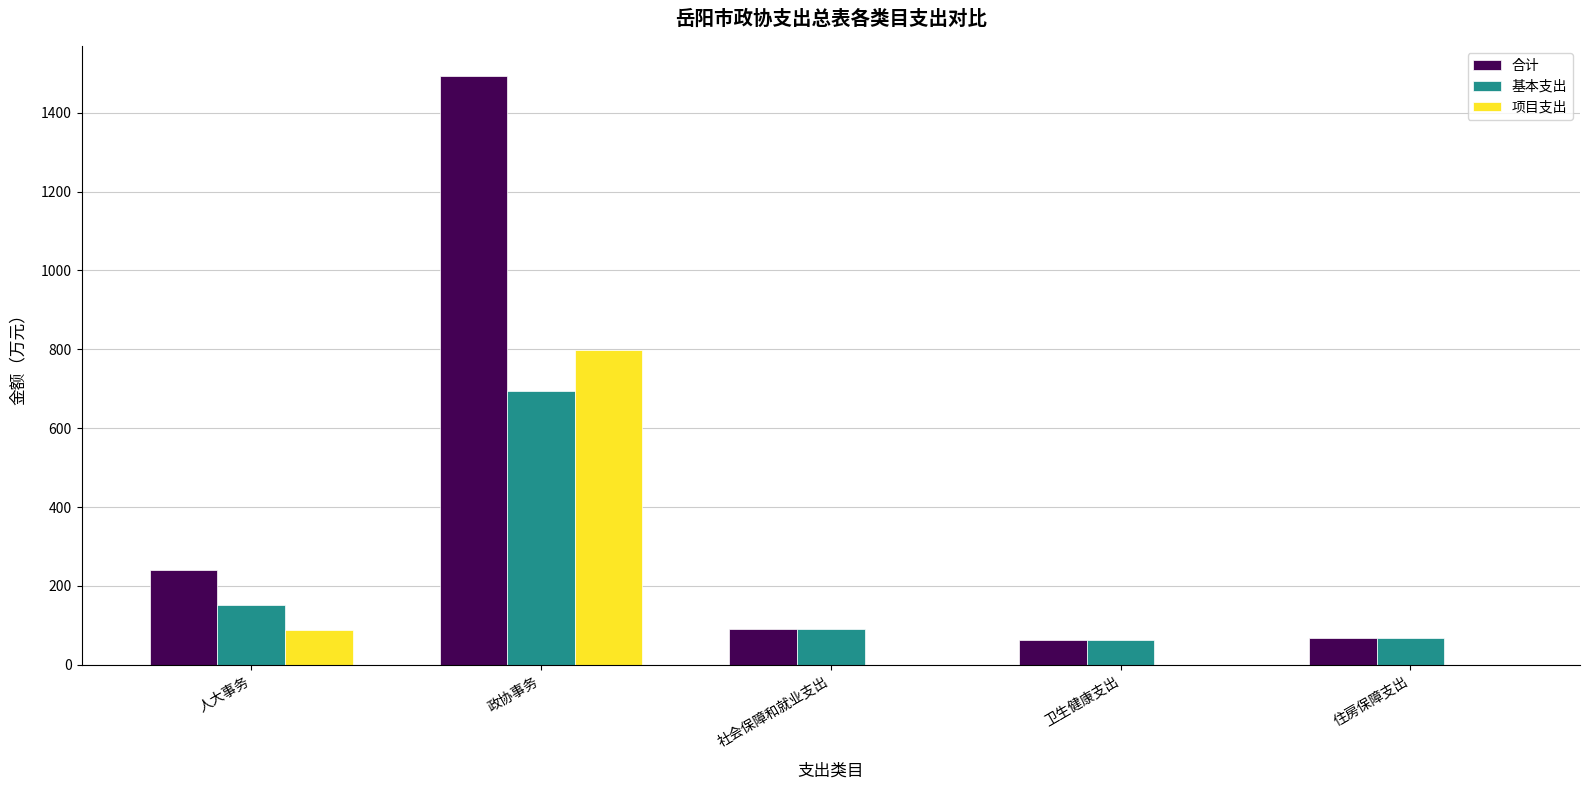

Does the chart contain stacked bars?

No